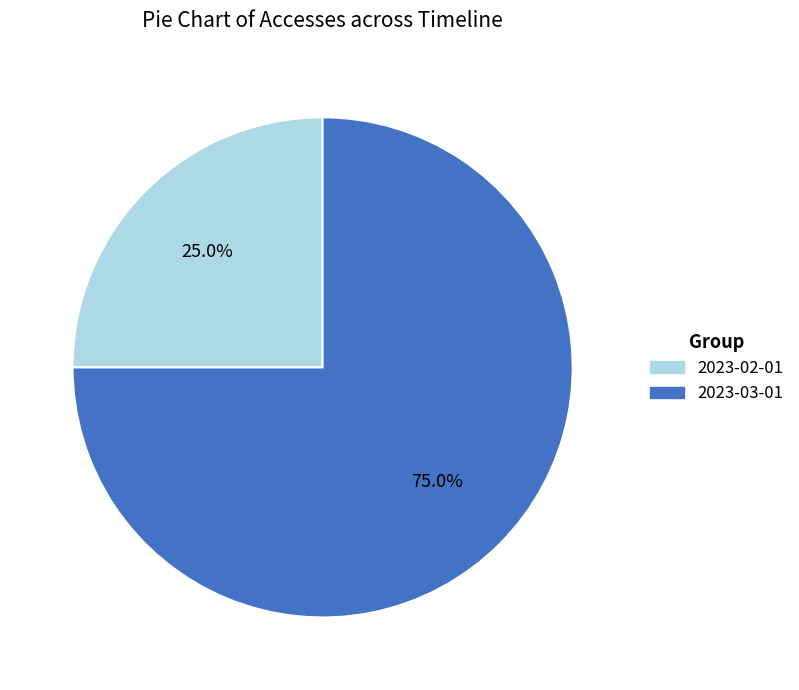

To the nearest percent, what is the difference between the largest and smallest slice percentages?

50%